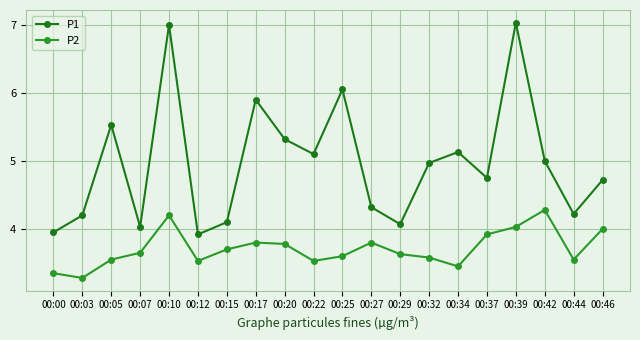

Is it true that P2 equals 3.3 at 00:03?

True